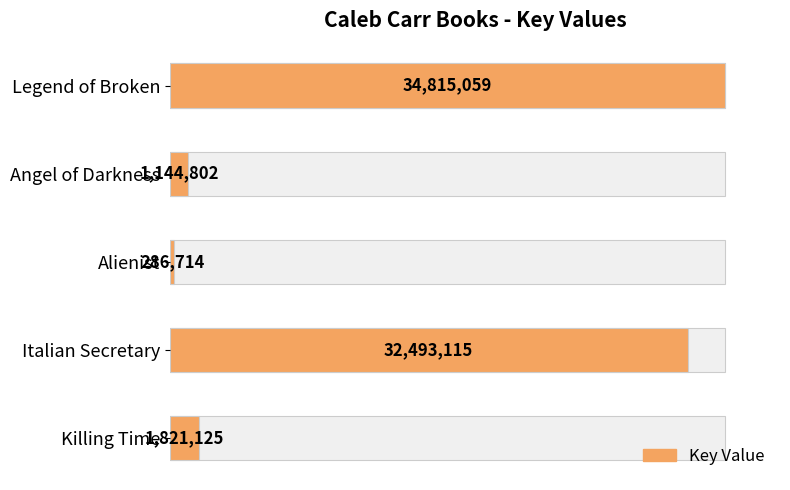

Rank the categories by value from highest to lowest.

Legend of Broken, Italian Secretary, Killing Time, Angel of Darkness, Alienist